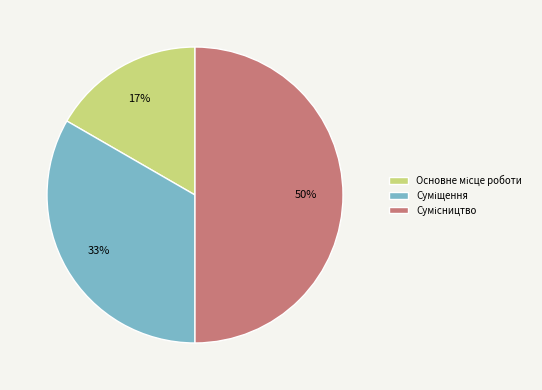

To the nearest percent, what is the difference between the largest and smallest slice percentages?

33%